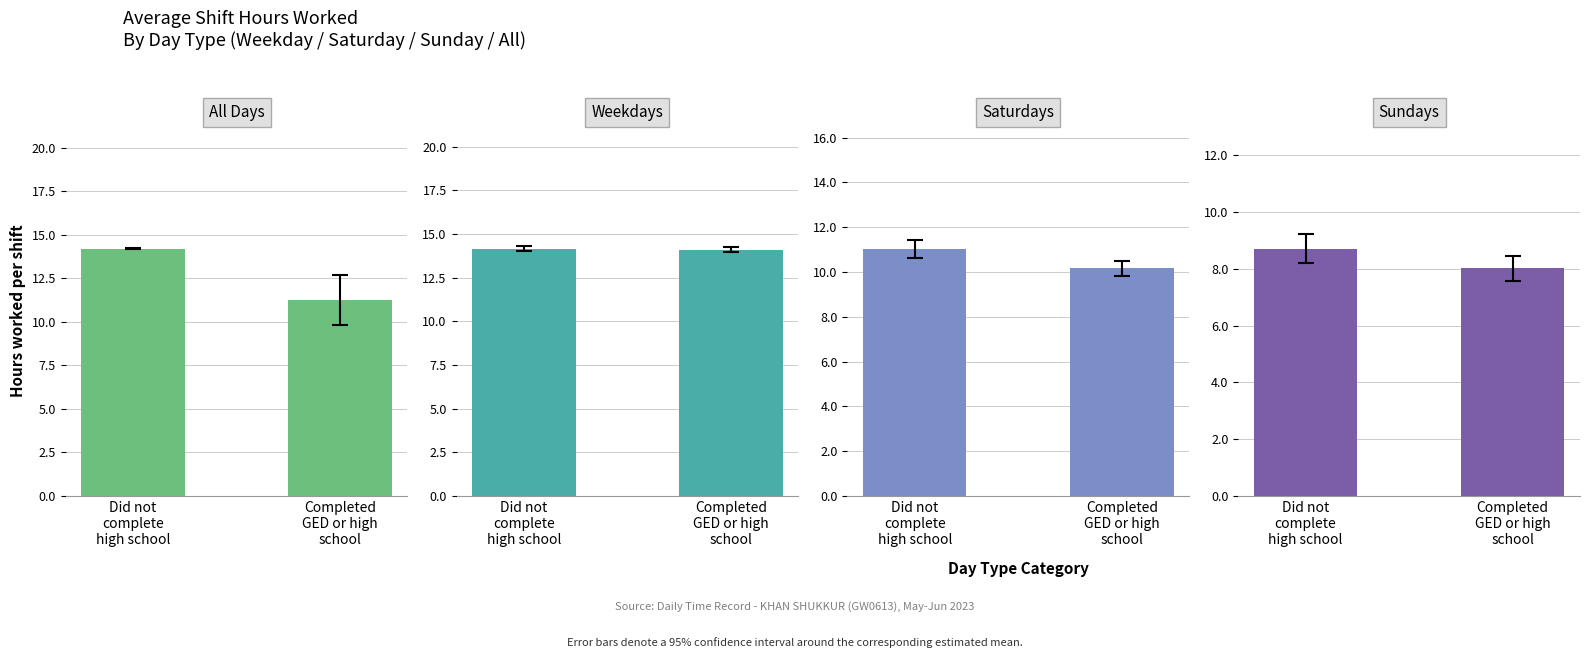

Read the Weekdays value at Did not
complete
high school.

14.2